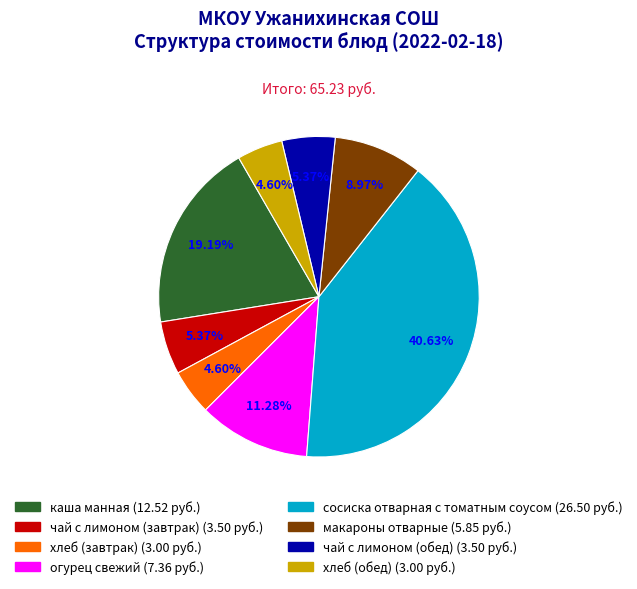

To the nearest percent, what is the average slice percentage?

12%